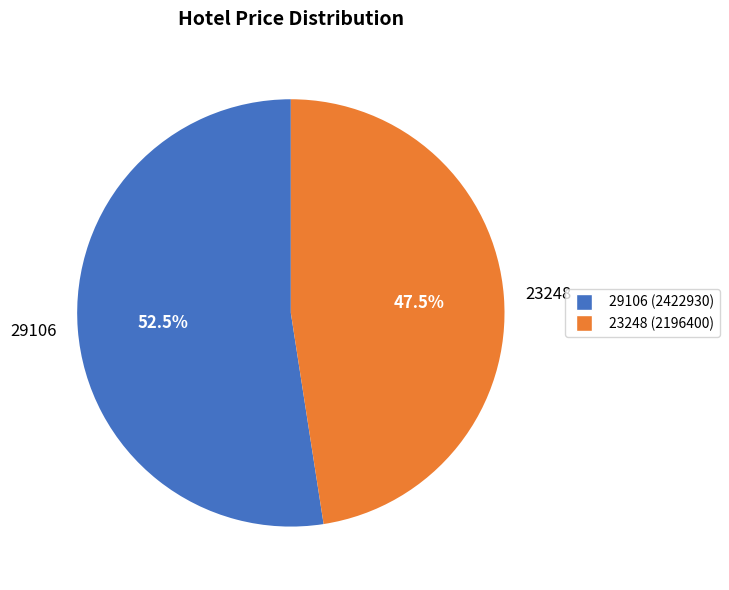

Which slice represents more than half of the pie?

29106